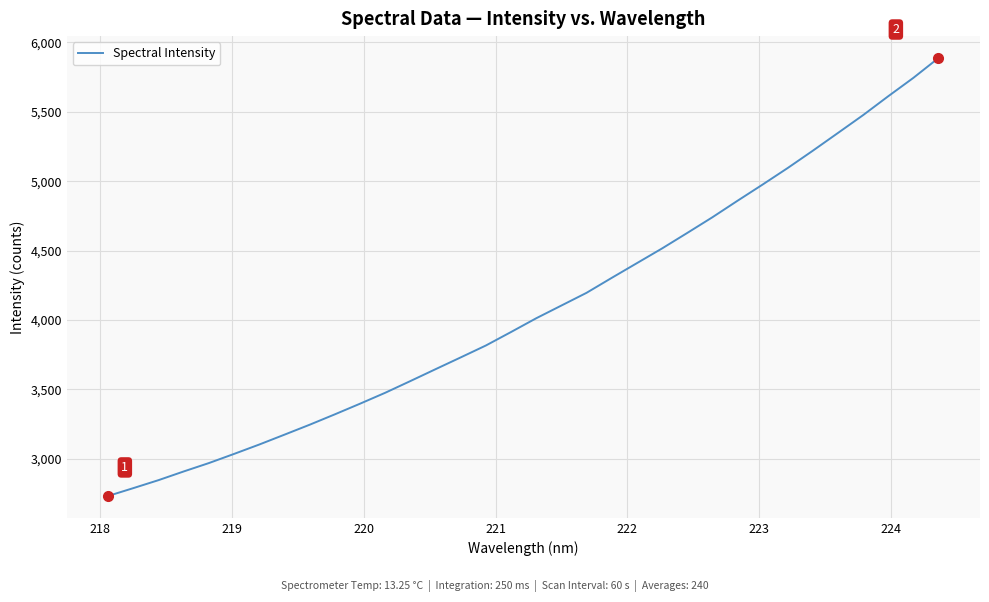

What is the greatest value displayed?

5887.1